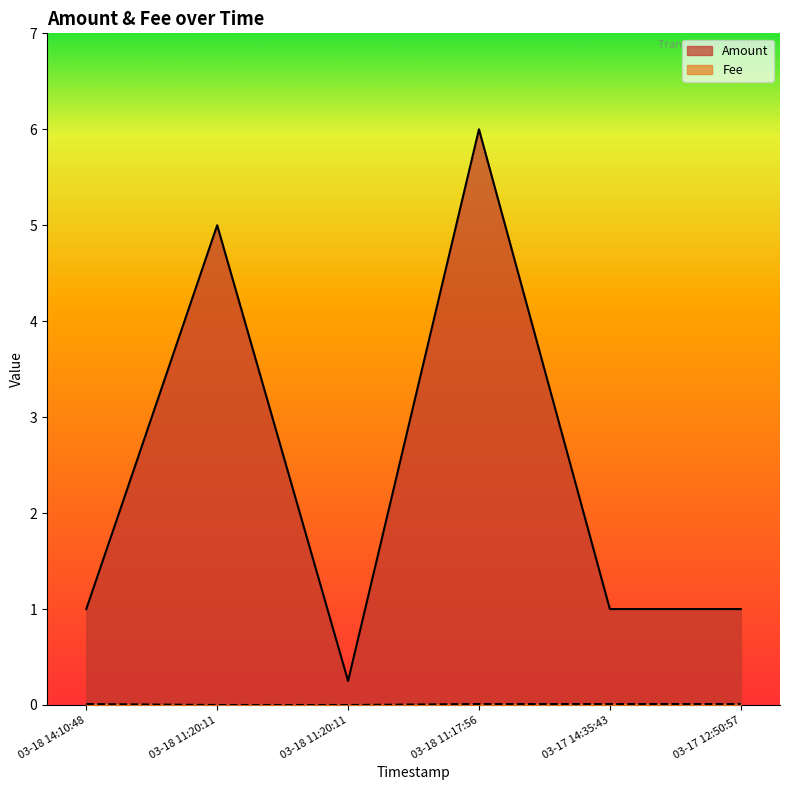

Reading left to right, list all the values displayed in this chart.

Amount: 1.0	5.0	0.2	6.0	1.0	1.0
Fee: 0.0	0.0	0.0	0.0	0.0	0.0